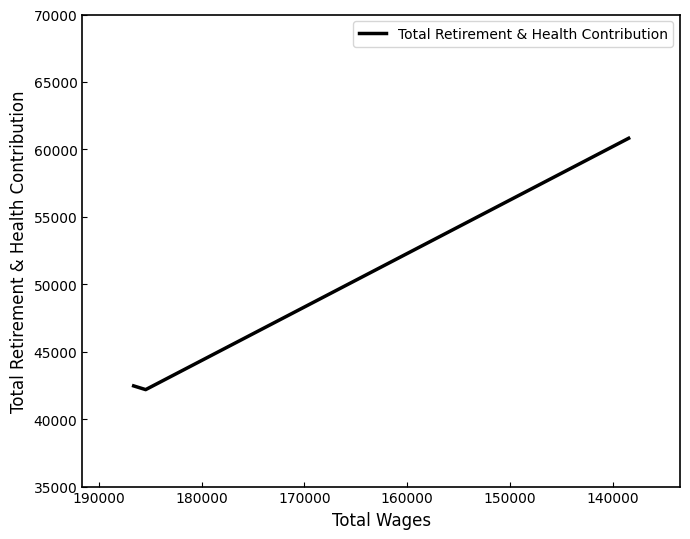

What is the average value?

48493